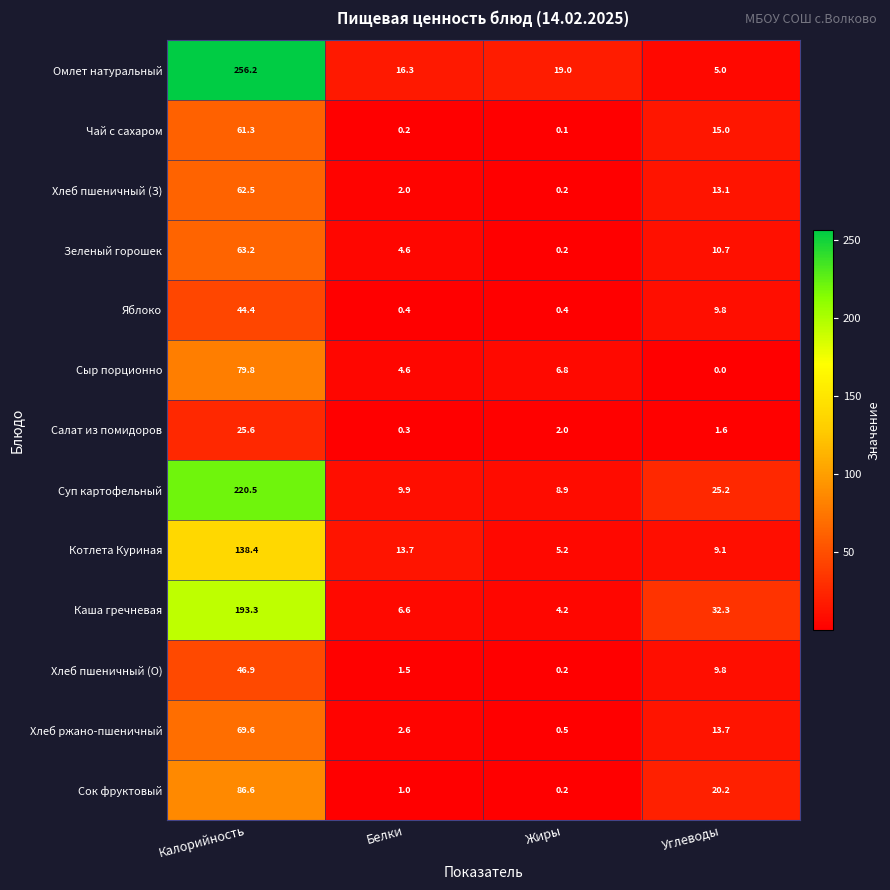

What is the total value across all series at Калорийность?

1348.3